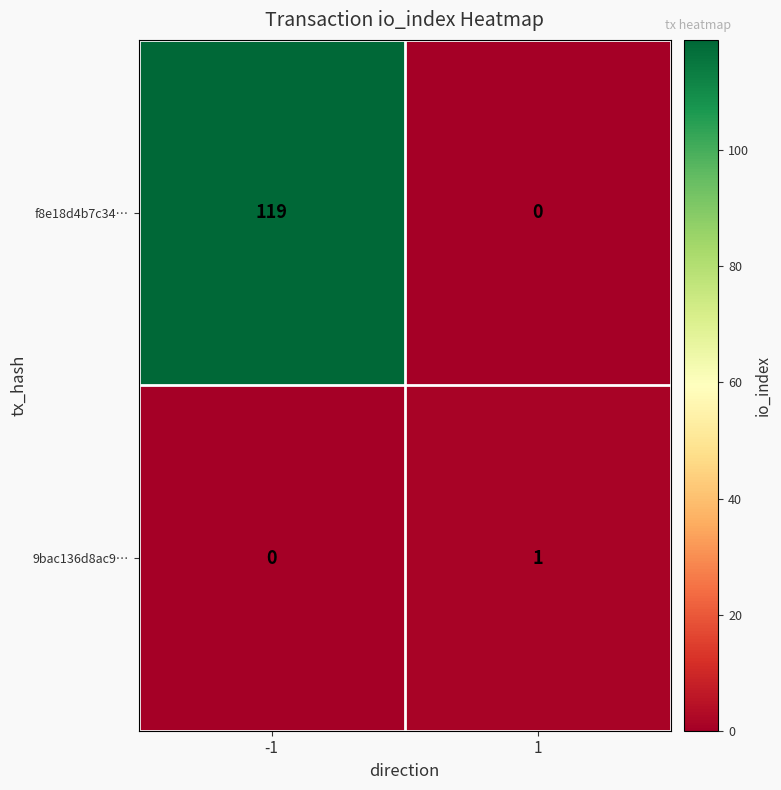

Is the value of f8e18d4b7c34… at -1 greater than the value of 9bac136d8ac9… at -1?

Yes